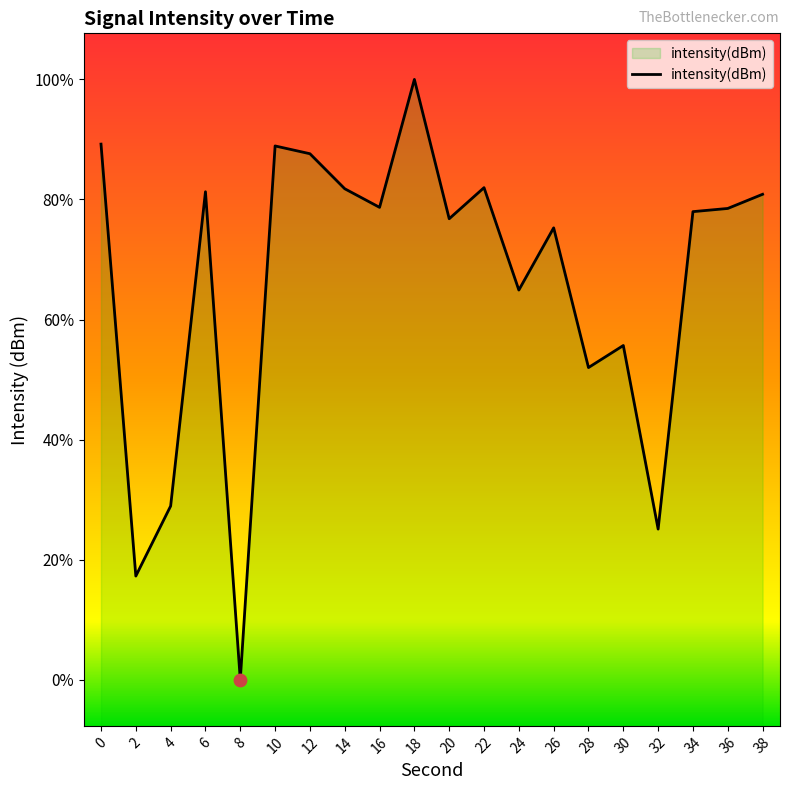

Between 26 and 2, which is larger?

26